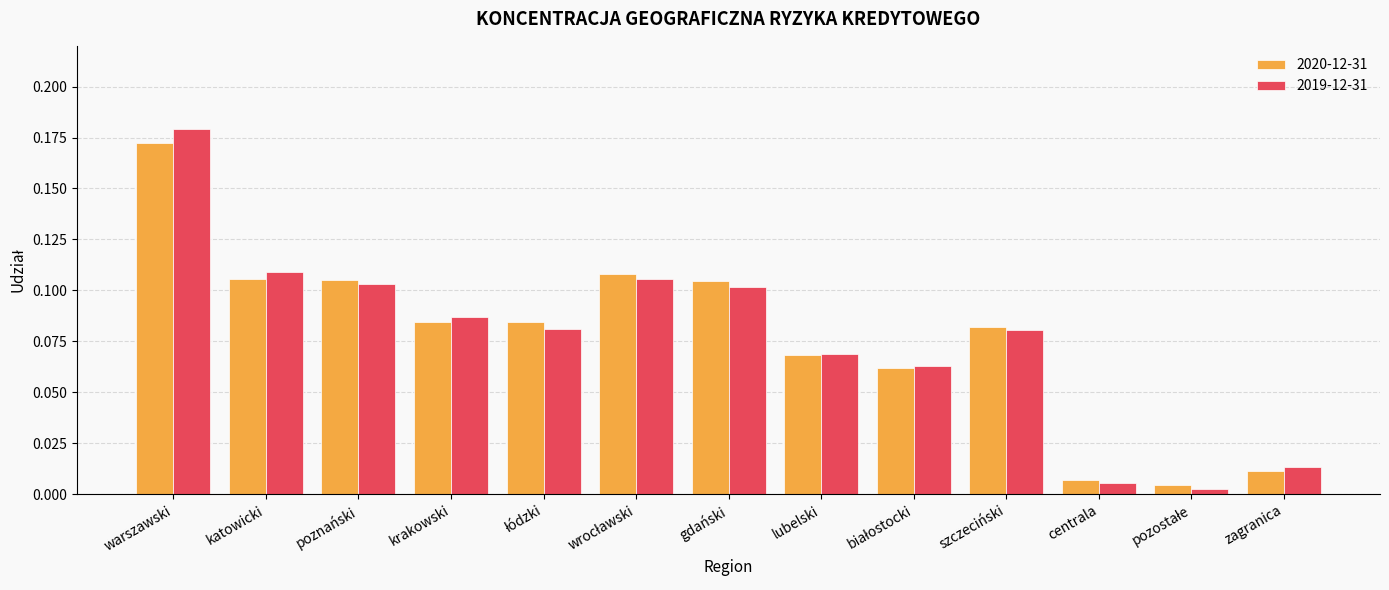

What are all the series names shown in the legend?

2020-12-31, 2019-12-31